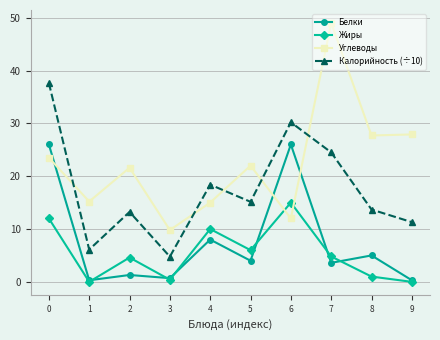

True or false: Белки and Калорийность (÷10) cross at least once.

False